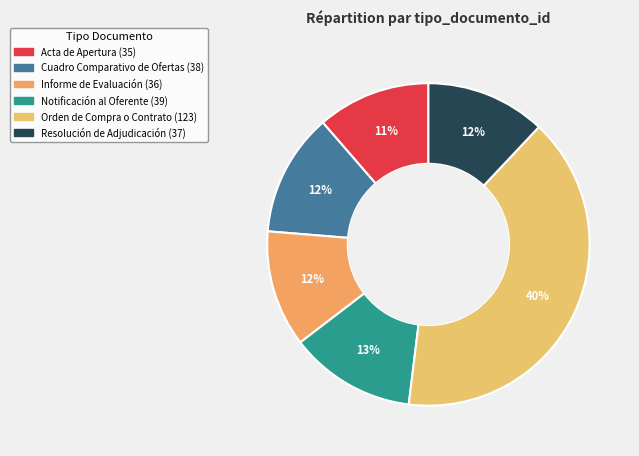

Which slice is the largest?

Orden de Compra o Contrato